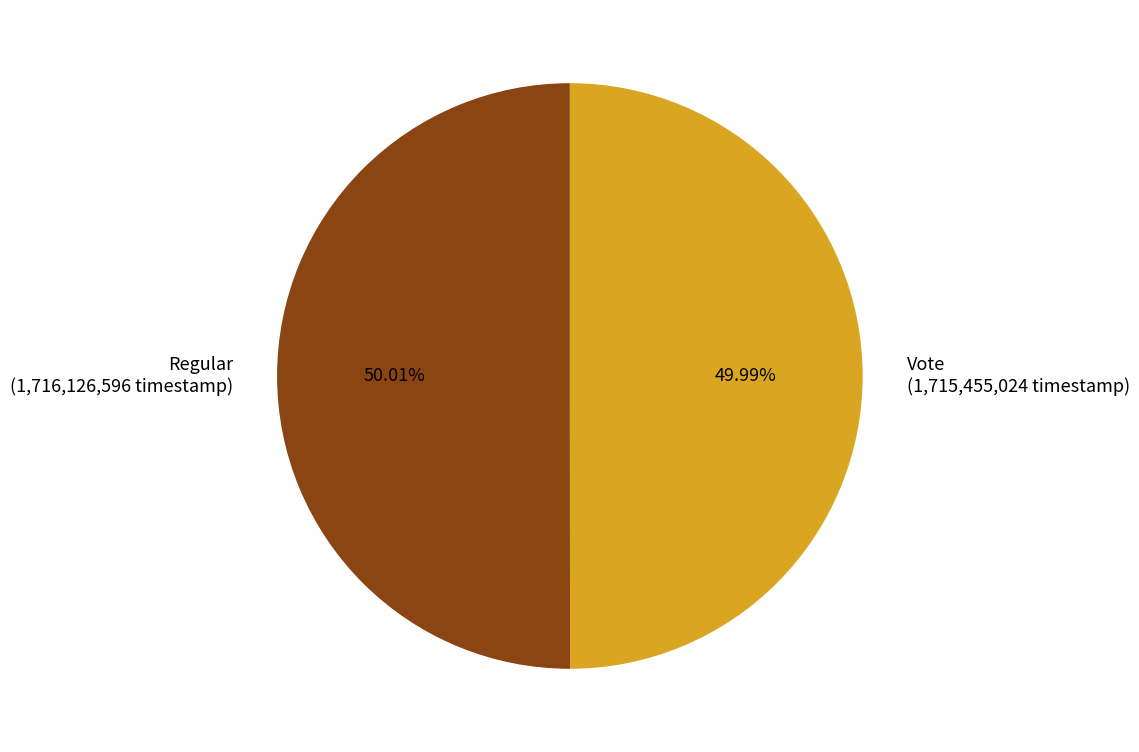

Approximately how many times larger is the value at Regular compared to Vote?

1.0